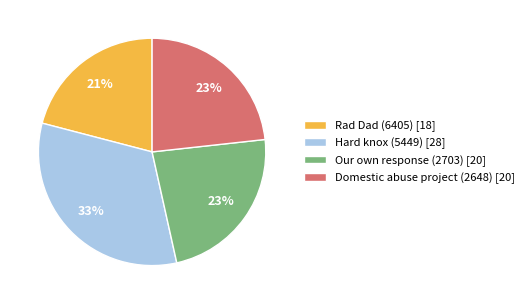

What percentage is the Domestic abuse project (2648) slice, to the nearest percent?

23%